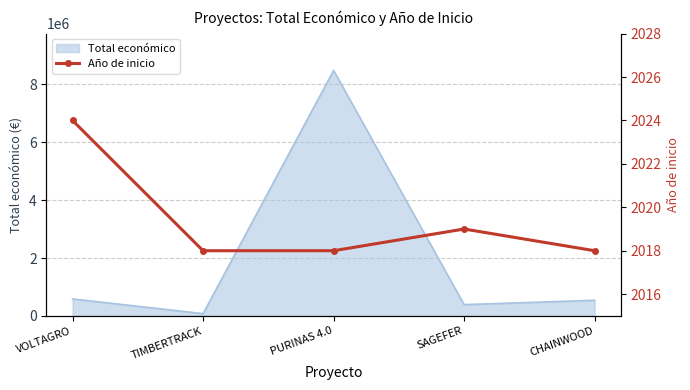

What is the sum of all values?

10097